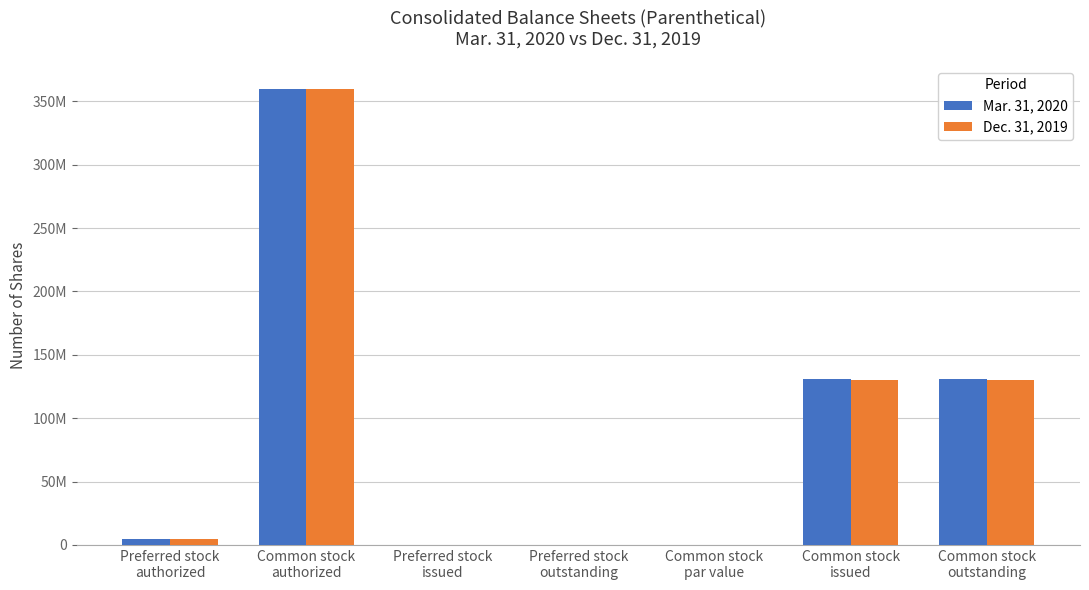

What is the maximum value shown in the chart?

360000000